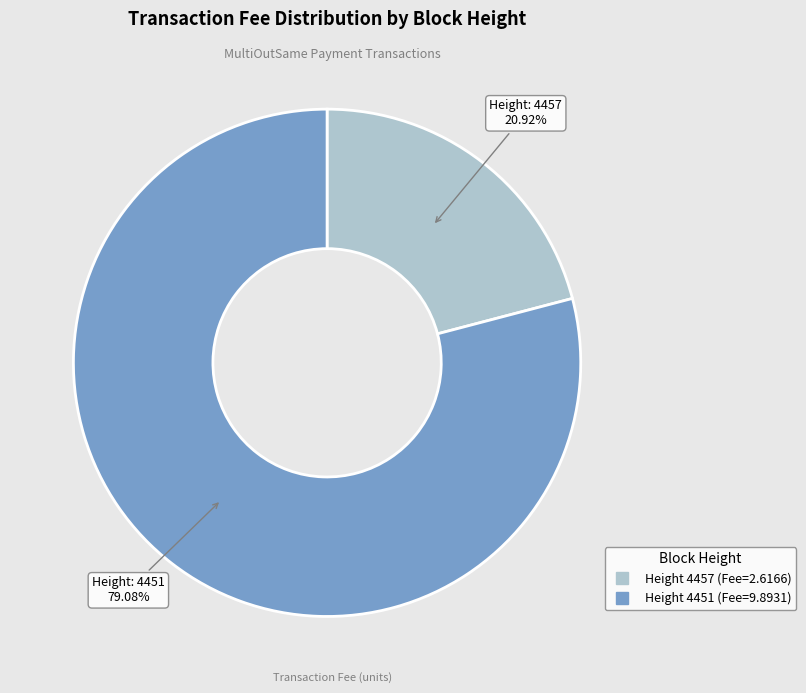

Does any single category account for the majority?

Yes